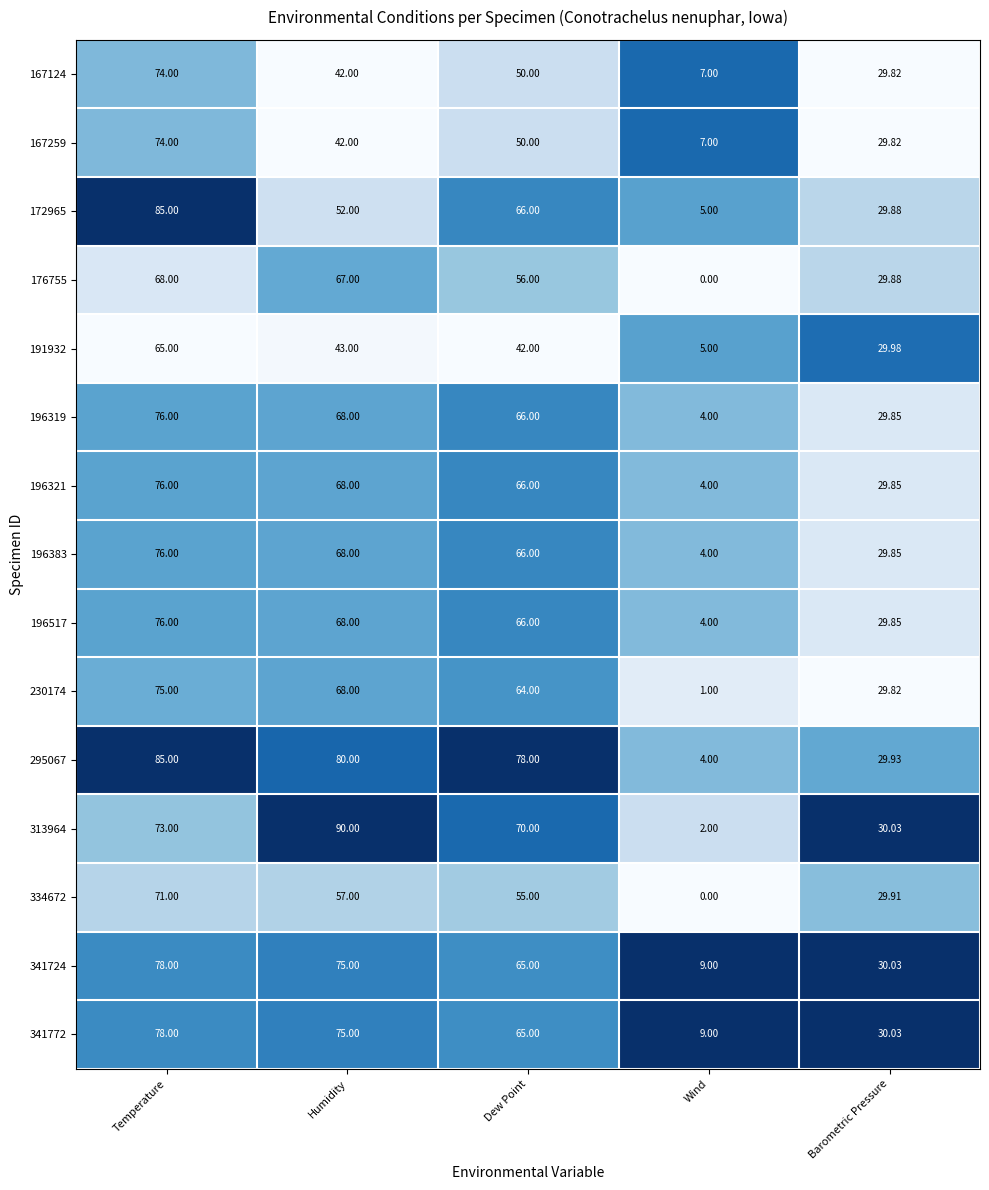

At which label is 196321 closest to 40?

Barometric Pressure